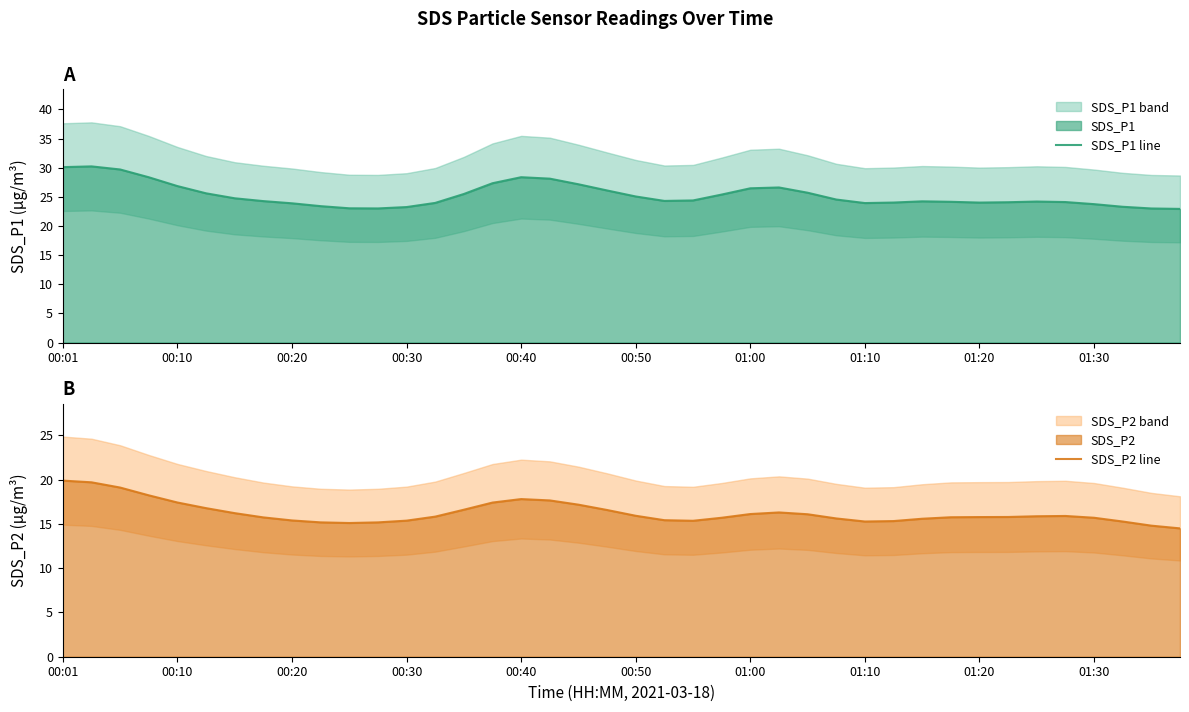

Which series has the largest total across all categories?

SDS_P1 line